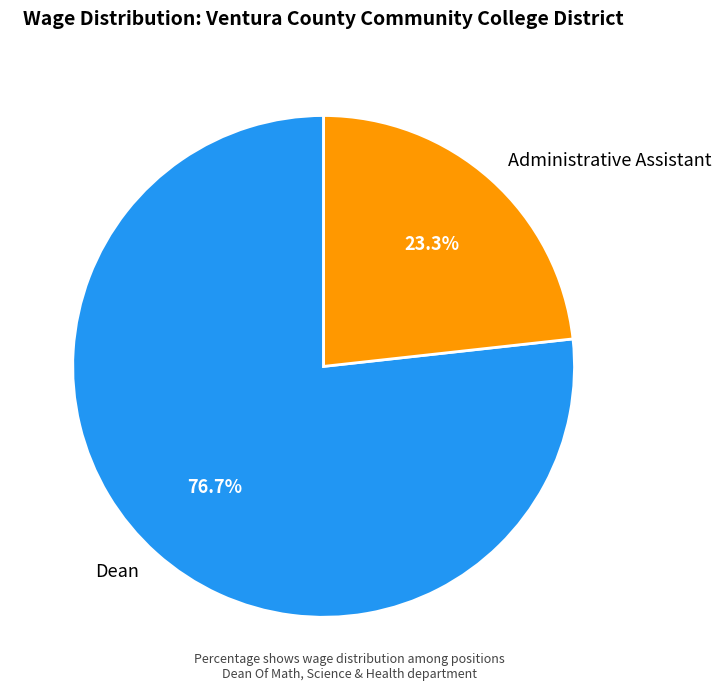

To the nearest percent, what percentage of the pie is Dean?

77%